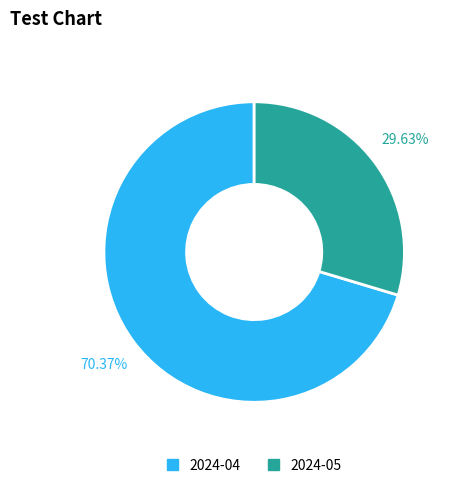

To the nearest percent, what portion does 2024-05 represent?

30%